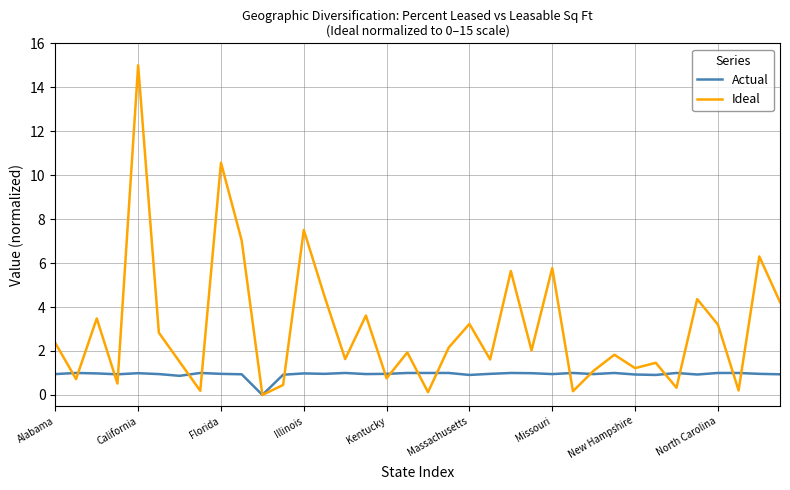

Which series has the largest total across all categories?

Ideal